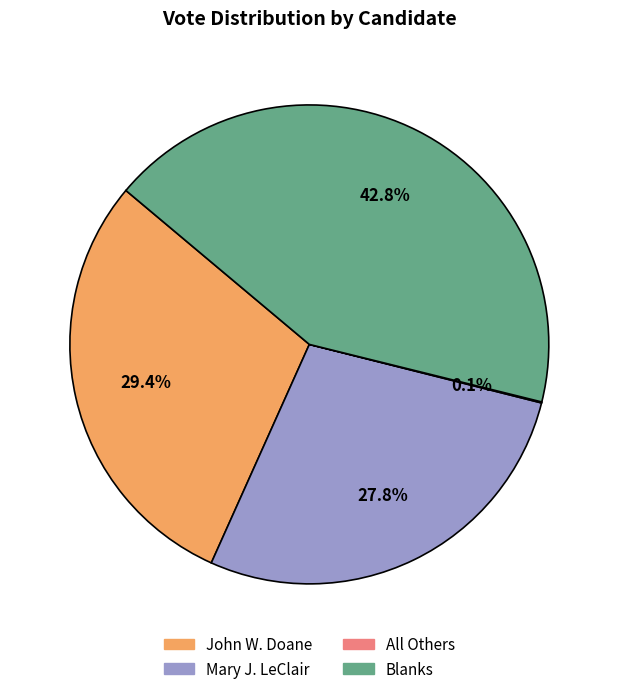

Is there any slice that represents more than half of the pie?

No